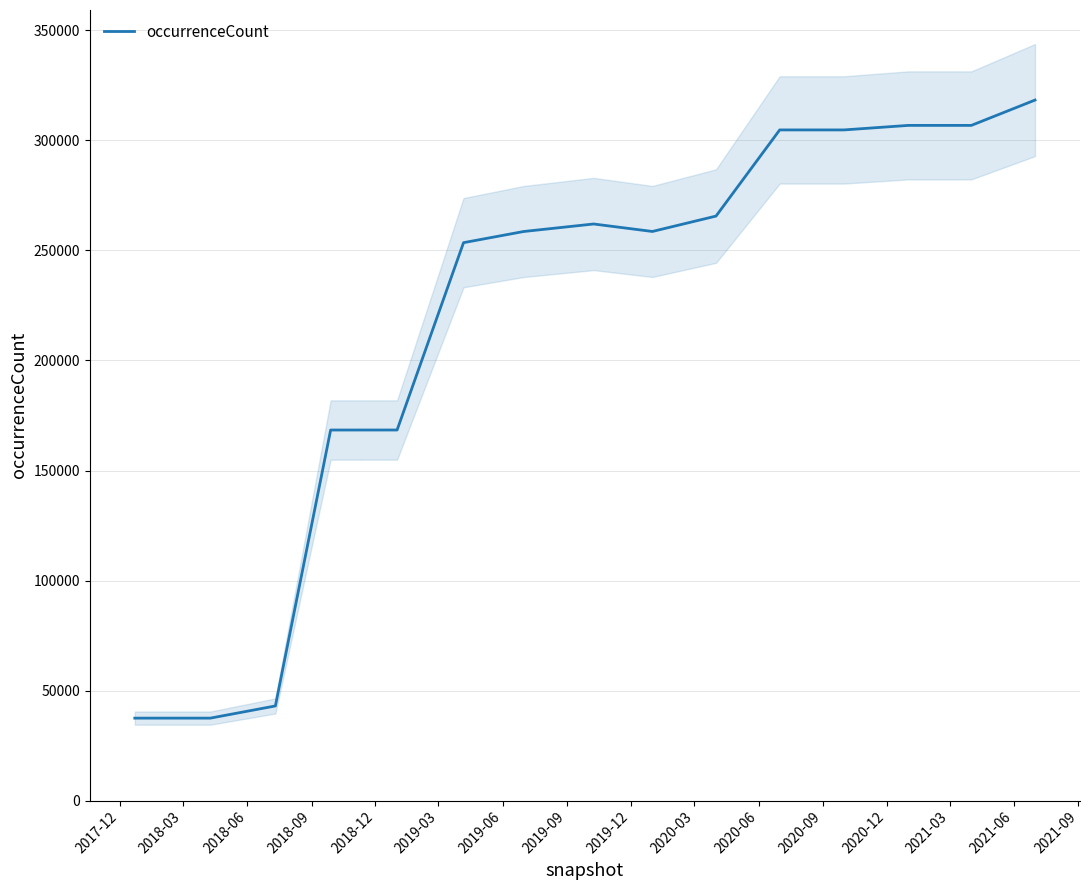

What is the minimum value for occurrenceCount?

37468